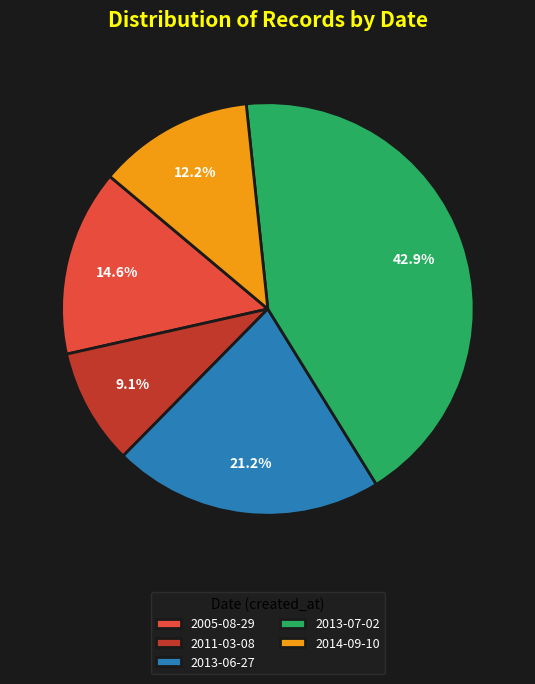

How much of the chart is everything except 2011-03-08?

90.9%